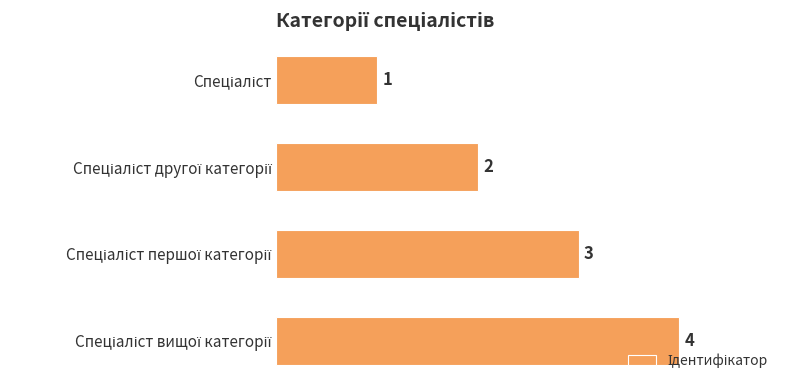

How many values are between 2 and 4?

3